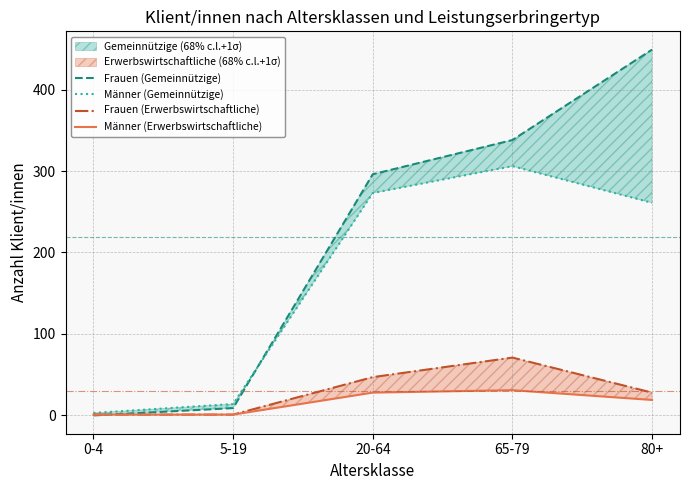

At which category does Männer (Gemeinnützige) reach its first local peak?

65-79